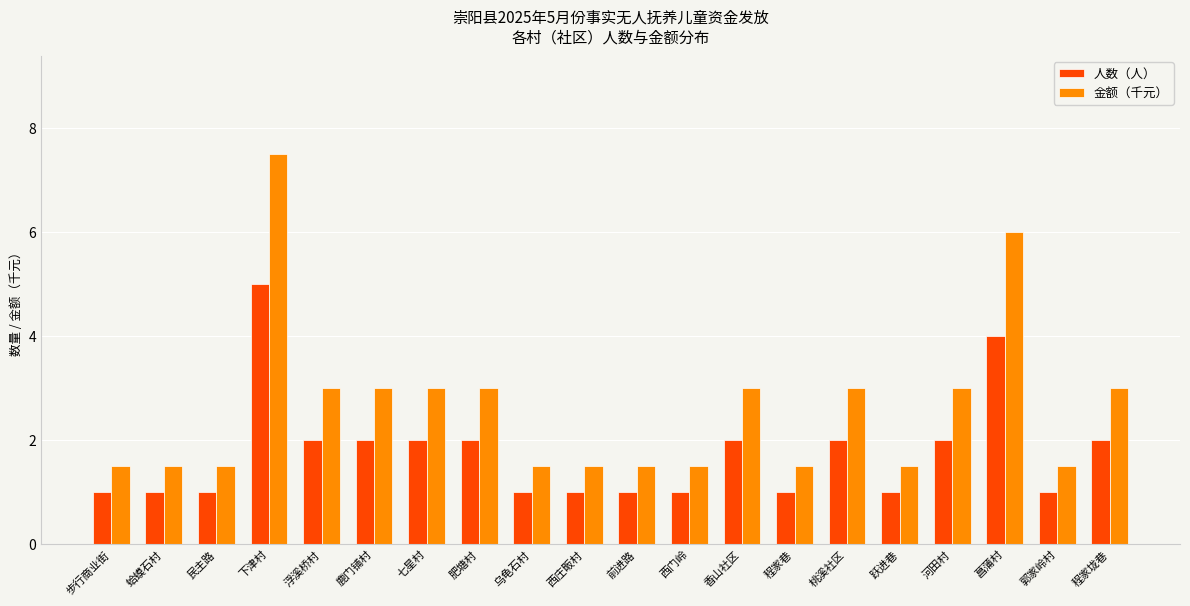

Rank the series at 民主路 from highest to lowest value.

金额（千元）, 人数（人）